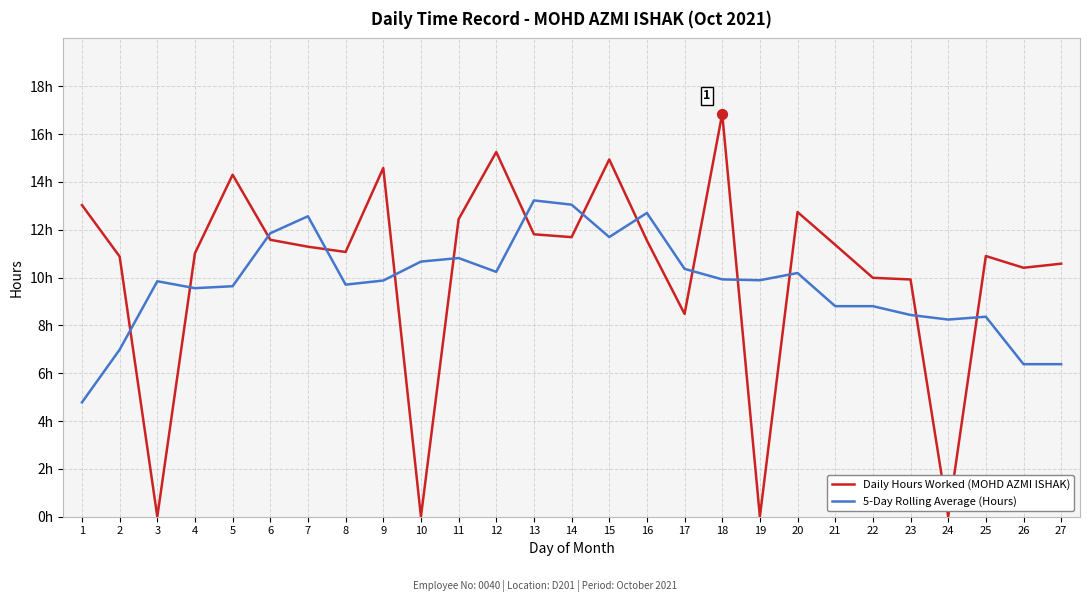

What are all the series names shown in the legend?

Daily Hours Worked (MOHD AZMI ISHAK), 5-Day Rolling Average (Hours)